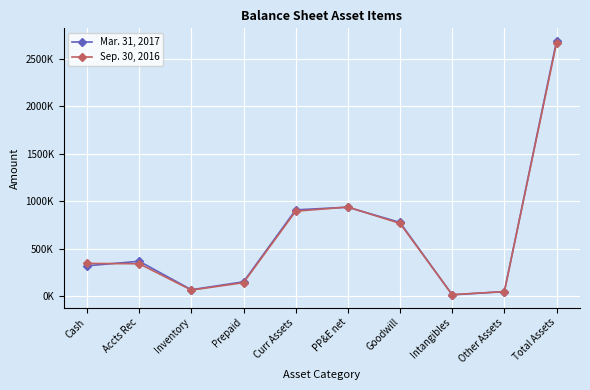

The Sep. 30, 2016 series shows 896143 at Curr Assets. True or false?

True